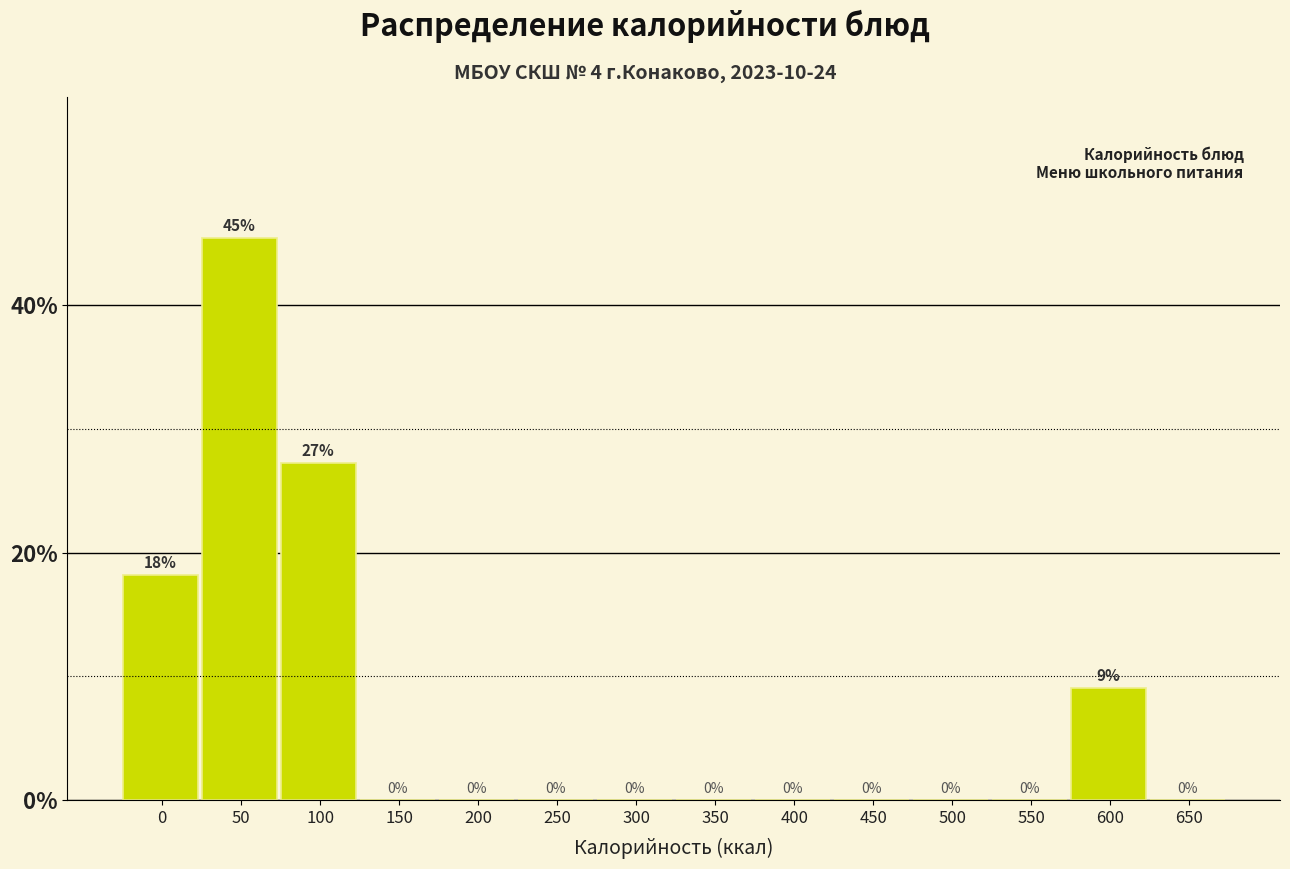

What is the maximum value shown in the chart?

45.5